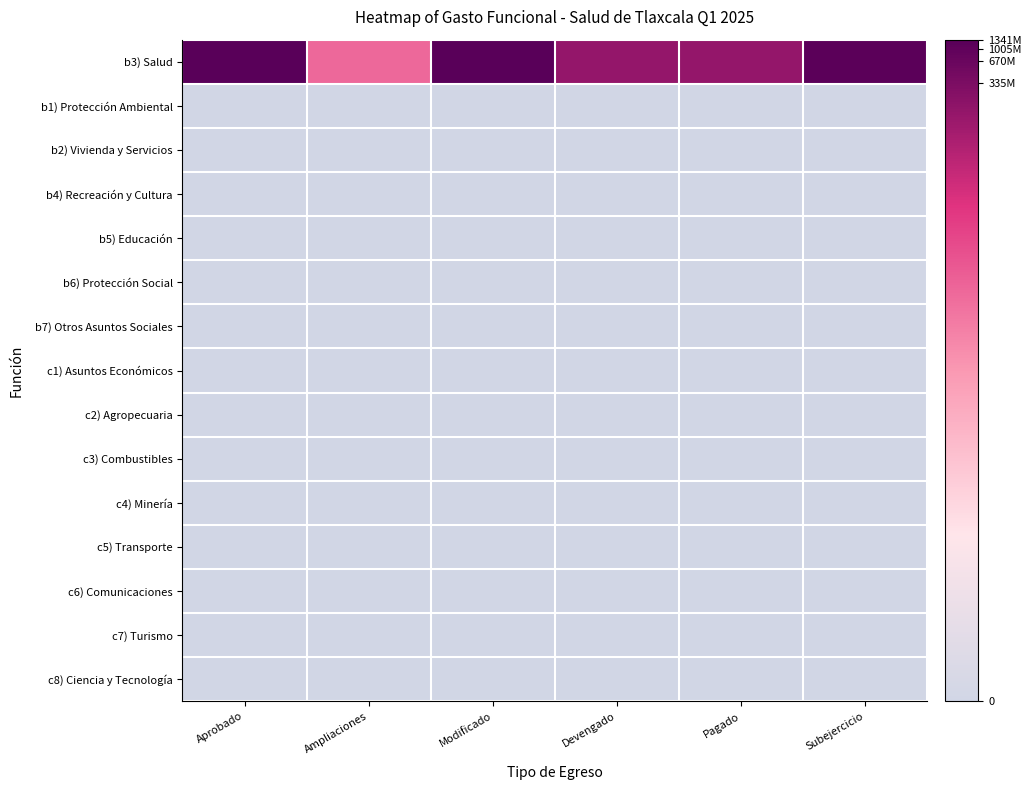

Reading left to right, what are all the values shown in this chart?

b3) Salud: Aprobado=21.0	Ampliaciones=13.1	Modificado=21.0	Devengado=18.7	Pagado=18.7	Subejercicio=20.9
b1) Protección Ambiental: Aprobado=0.0	Ampliaciones=0.0	Modificado=0.0	Devengado=0.0	Pagado=0.0	Subejercicio=0.0
b2) Vivienda y Servicios: Aprobado=0.0	Ampliaciones=0.0	Modificado=0.0	Devengado=0.0	Pagado=0.0	Subejercicio=0.0
b4) Recreación y Cultura: Aprobado=0.0	Ampliaciones=0.0	Modificado=0.0	Devengado=0.0	Pagado=0.0	Subejercicio=0.0
b5) Educación: Aprobado=0.0	Ampliaciones=0.0	Modificado=0.0	Devengado=0.0	Pagado=0.0	Subejercicio=0.0
b6) Protección Social: Aprobado=0.0	Ampliaciones=0.0	Modificado=0.0	Devengado=0.0	Pagado=0.0	Subejercicio=0.0
b7) Otros Asuntos Sociales: Aprobado=0.0	Ampliaciones=0.0	Modificado=0.0	Devengado=0.0	Pagado=0.0	Subejercicio=0.0
c1) Asuntos Económicos: Aprobado=0.0	Ampliaciones=0.0	Modificado=0.0	Devengado=0.0	Pagado=0.0	Subejercicio=0.0
c2) Agropecuaria: Aprobado=0.0	Ampliaciones=0.0	Modificado=0.0	Devengado=0.0	Pagado=0.0	Subejercicio=0.0
c3) Combustibles: Aprobado=0.0	Ampliaciones=0.0	Modificado=0.0	Devengado=0.0	Pagado=0.0	Subejercicio=0.0
c4) Minería: Aprobado=0.0	Ampliaciones=0.0	Modificado=0.0	Devengado=0.0	Pagado=0.0	Subejercicio=0.0
c5) Transporte: Aprobado=0.0	Ampliaciones=0.0	Modificado=0.0	Devengado=0.0	Pagado=0.0	Subejercicio=0.0
c6) Comunicaciones: Aprobado=0.0	Ampliaciones=0.0	Modificado=0.0	Devengado=0.0	Pagado=0.0	Subejercicio=0.0
c7) Turismo: Aprobado=0.0	Ampliaciones=0.0	Modificado=0.0	Devengado=0.0	Pagado=0.0	Subejercicio=0.0
c8) Ciencia y Tecnología: Aprobado=0.0	Ampliaciones=0.0	Modificado=0.0	Devengado=0.0	Pagado=0.0	Subejercicio=0.0